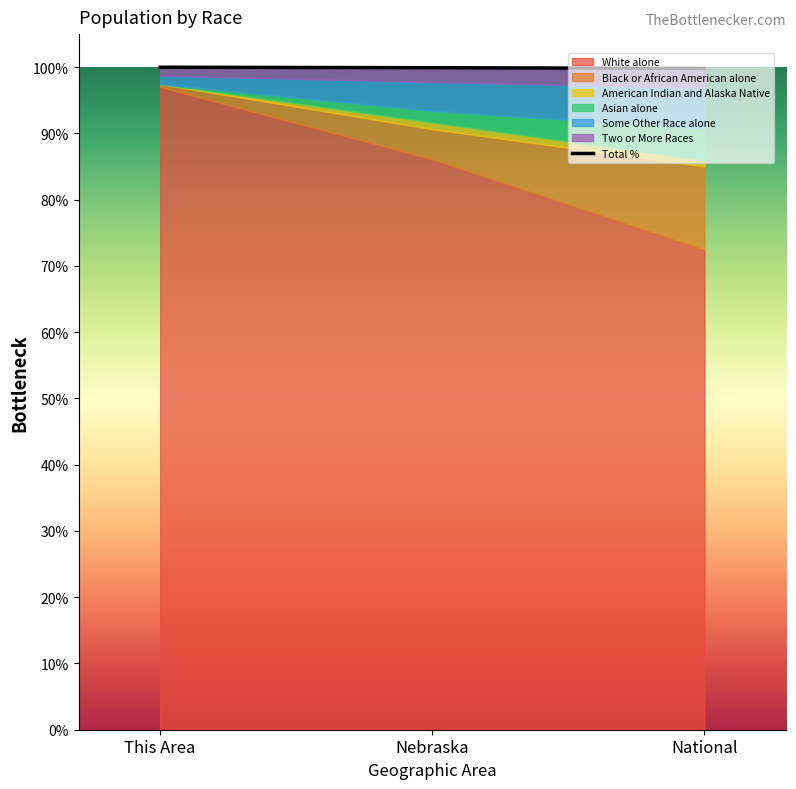

Rank the categories by value from highest to lowest.

This Area, Nebraska, National